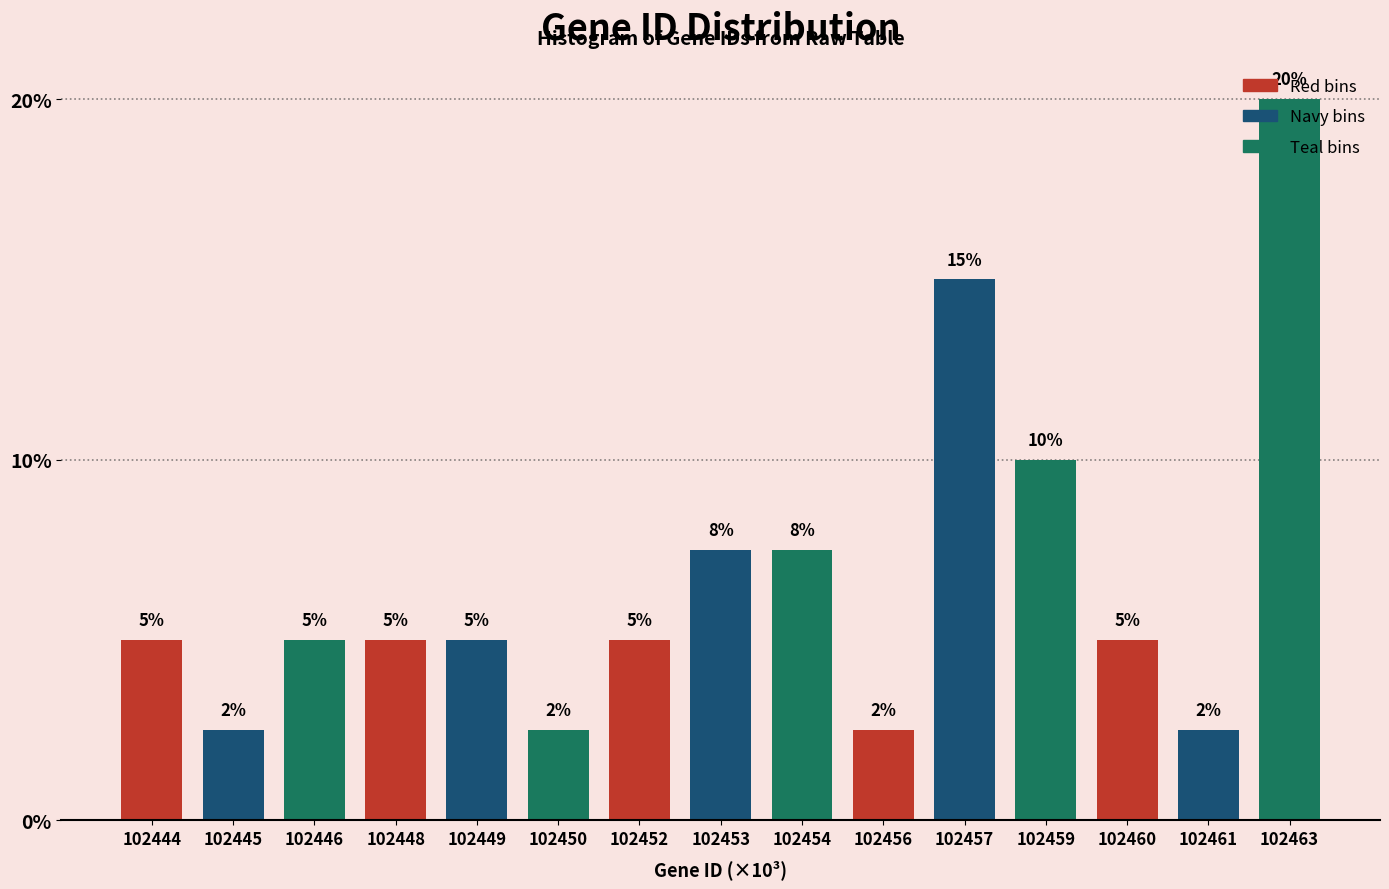

What is the smallest value displayed?

2.5